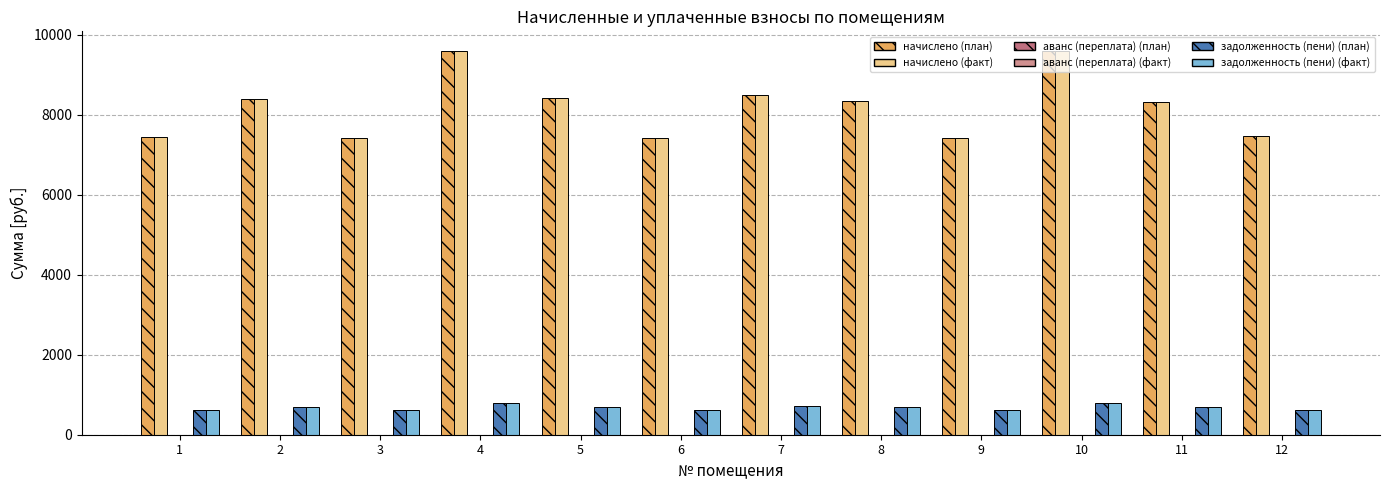

At which category is the sum across all series the highest?

4